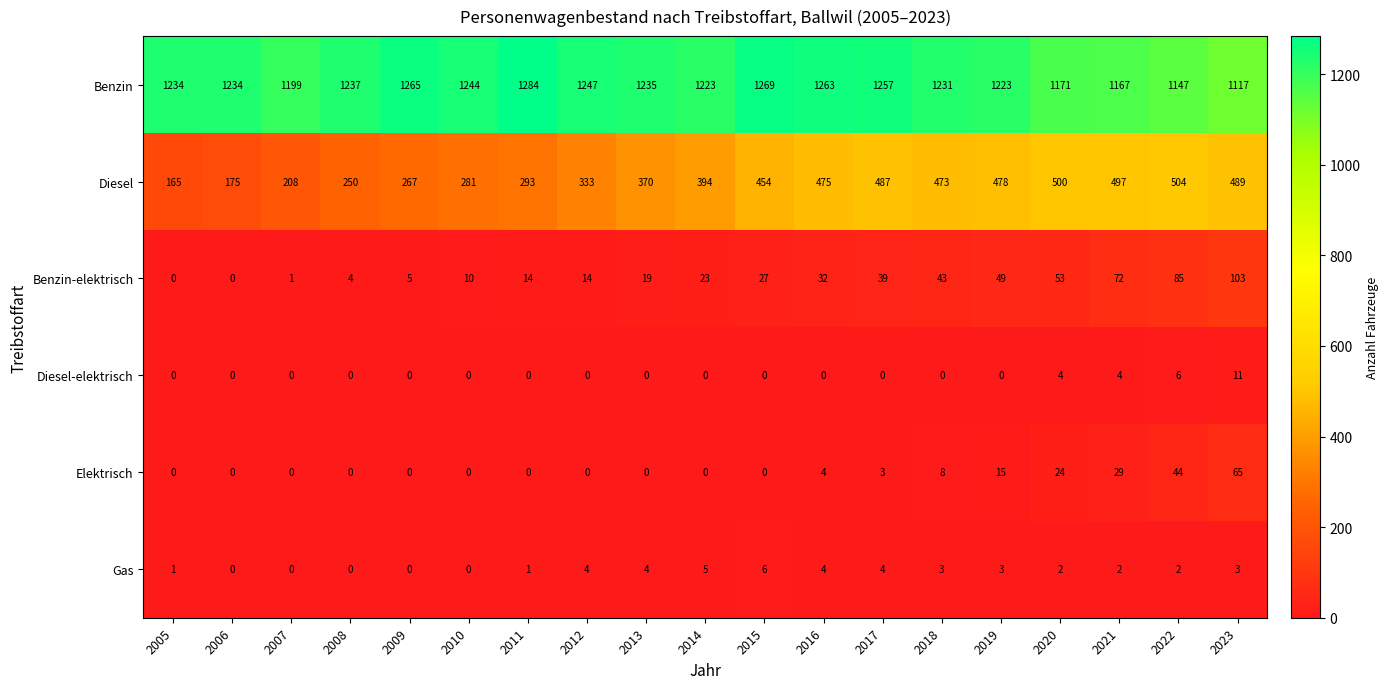

Count the number of categories in the chart.

19